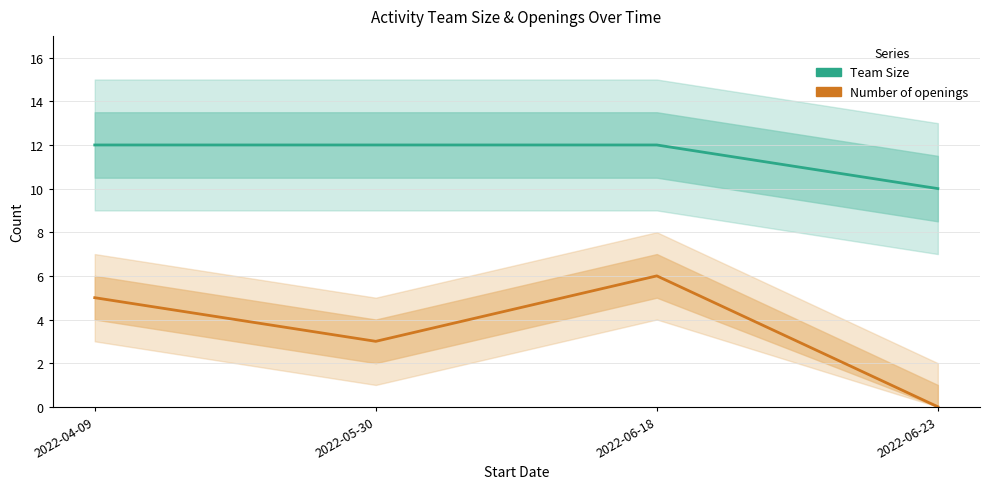

Rank the series at 2022-05-30 from highest to lowest value.

Team Size, Number of openings